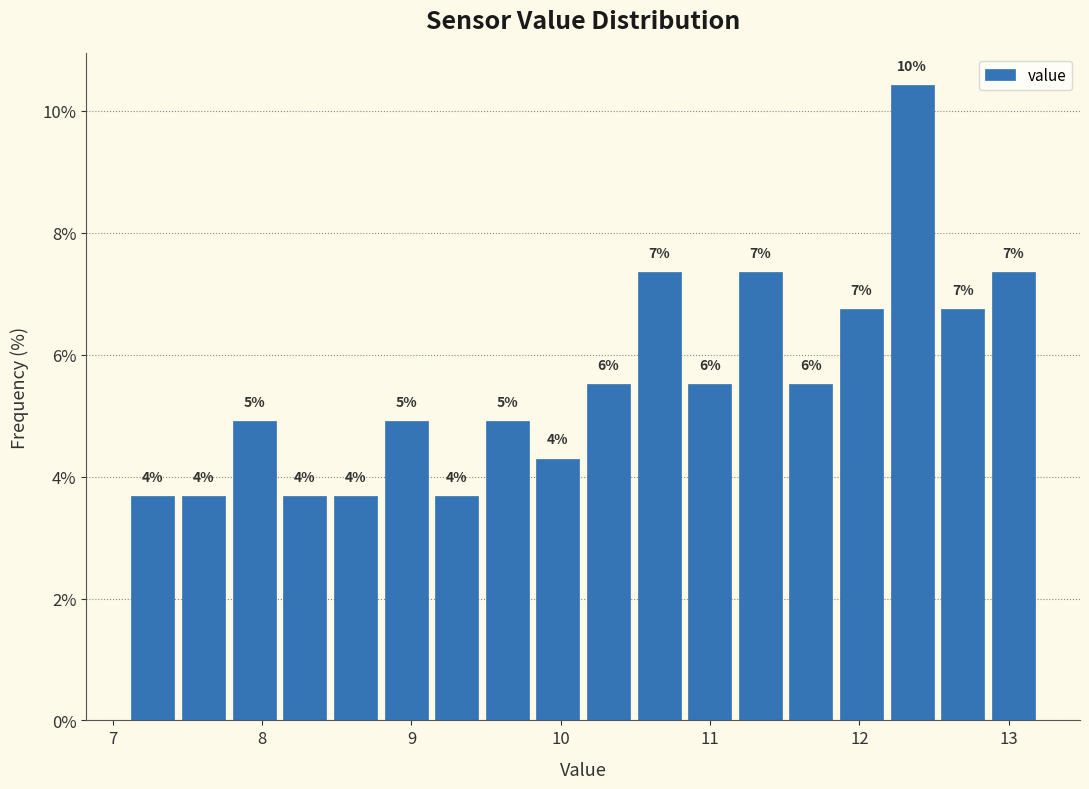

Around what value on the x-axis is the tallest bar? Give the approximate position of its centre, as read against the axis.

12.4